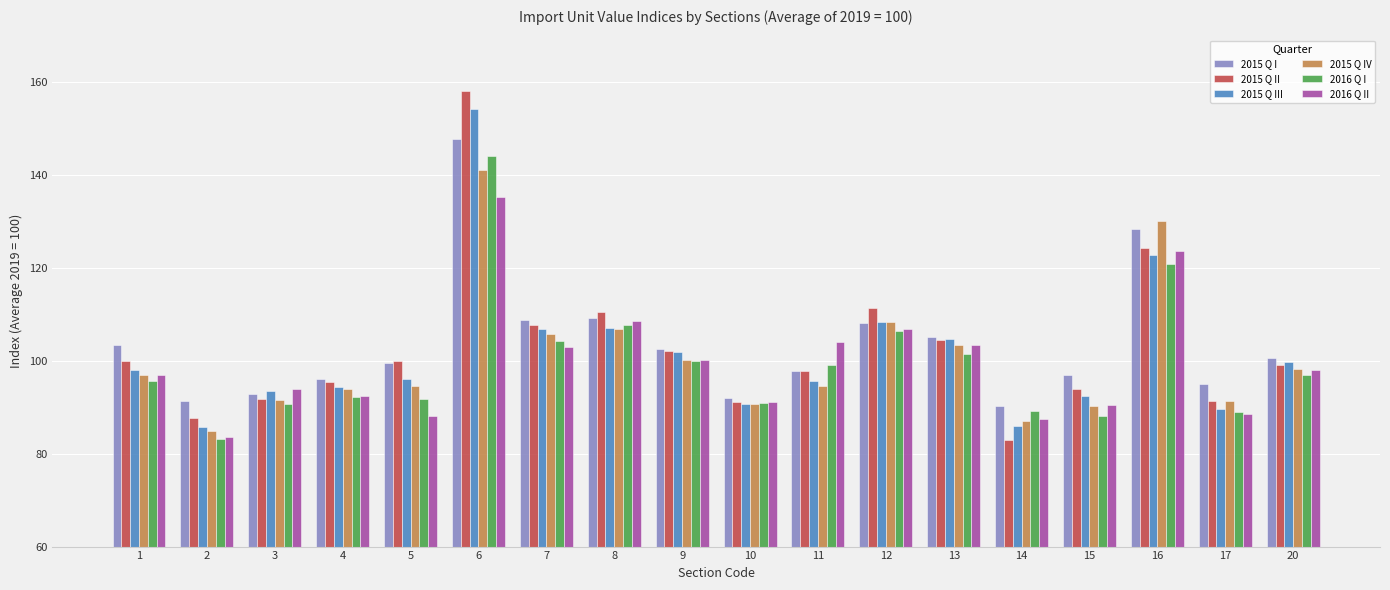

What is the average value of the 2015 Q IV series?

100.5